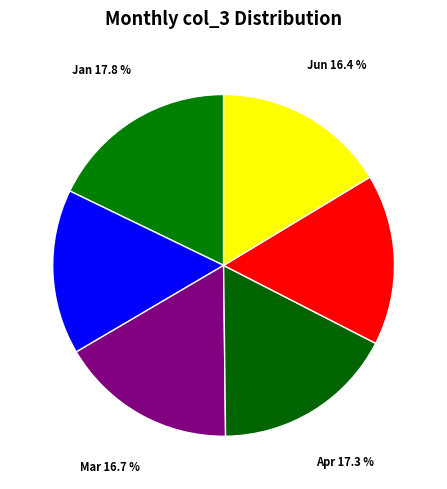

Is Feb the majority of the pie?

No